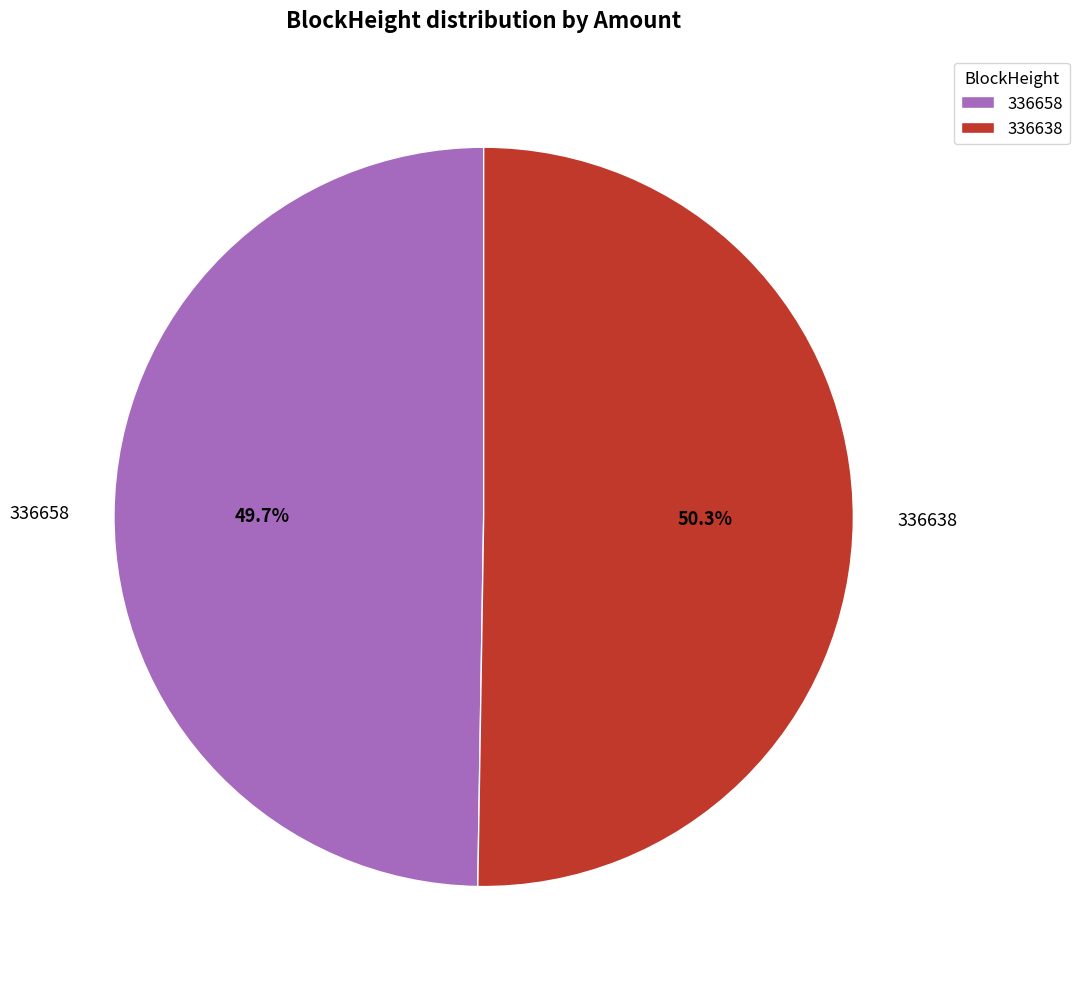

Is there any slice that represents more than half of the pie?

Yes